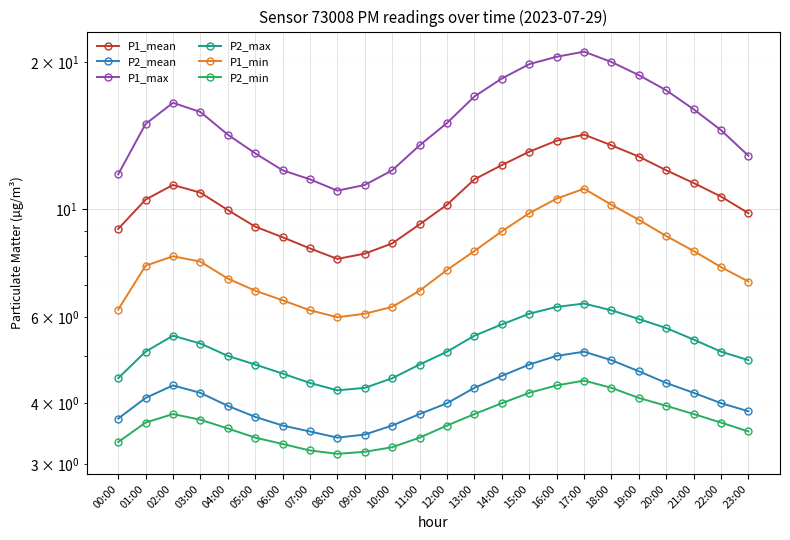

What is the label of the 5th point from the right?

19:00